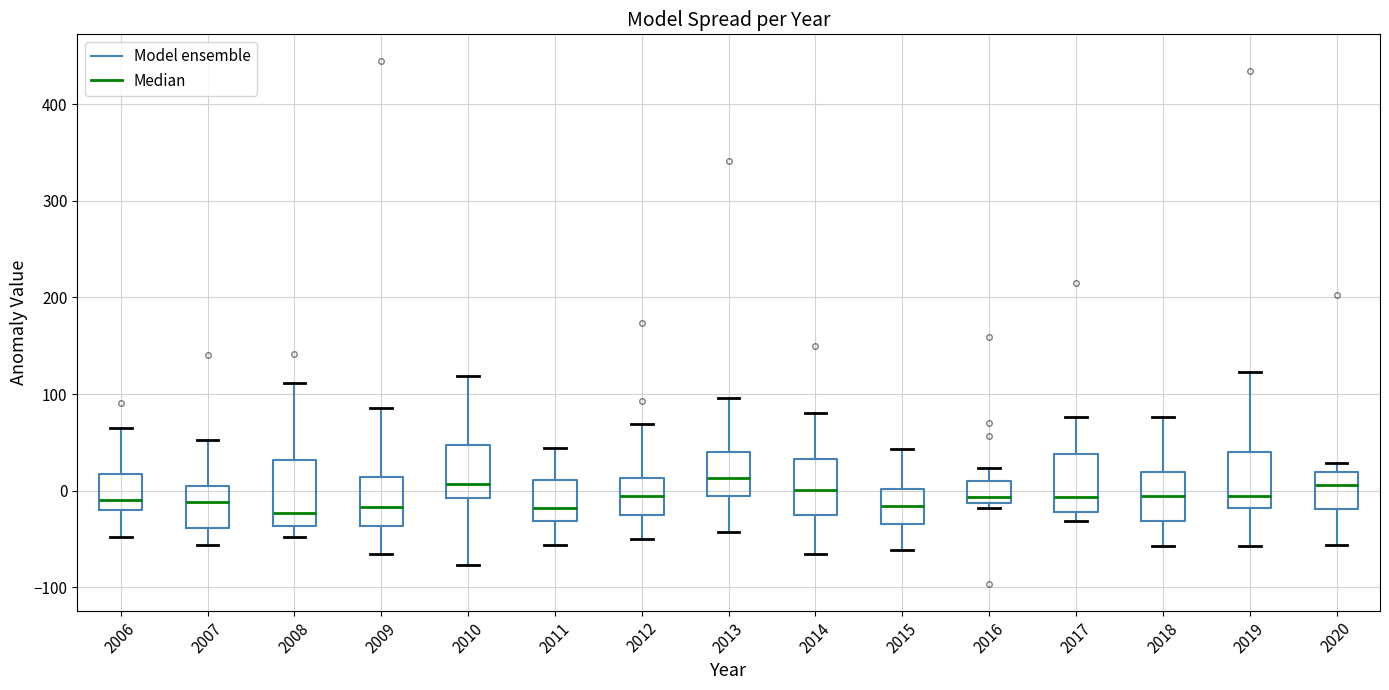

Reading left to right, read every box against the y-axis: the position of its median line, the range the box covers, and the ends of its whiskers. The values are not printed on the chart, so give them approximately, as read against the axis.

2006: median -10, box -20 to 20, whiskers -50 to 70
2007: median -10, box -40 to 10, whiskers -60 to 50
2008: median -20, box -40 to 30, whiskers -50 to 110
2009: median -20, box -40 to 10, whiskers -60 to 90
2010: median 10, box -10 to 50, whiskers -80 to 120
2011: median -20, box -30 to 10, whiskers -60 to 40
2012: median -10, box -30 to 10, whiskers -50 to 70
2013: median 10, box 0 to 40, whiskers -40 to 100
2014: median 0, box -30 to 30, whiskers -60 to 80
2015: median -20, box -30 to 0, whiskers -60 to 40
2016: median -10 (just above the box's lower edge), box -10 to 10, whiskers -20 to 20
2017: median -10, box -20 to 40, whiskers -30 to 80
2018: median -10, box -30 to 20, whiskers -60 to 80
2019: median -10, box -20 to 40, whiskers -60 to 120
2020: median 10, box -20 to 20, whiskers -60 to 30